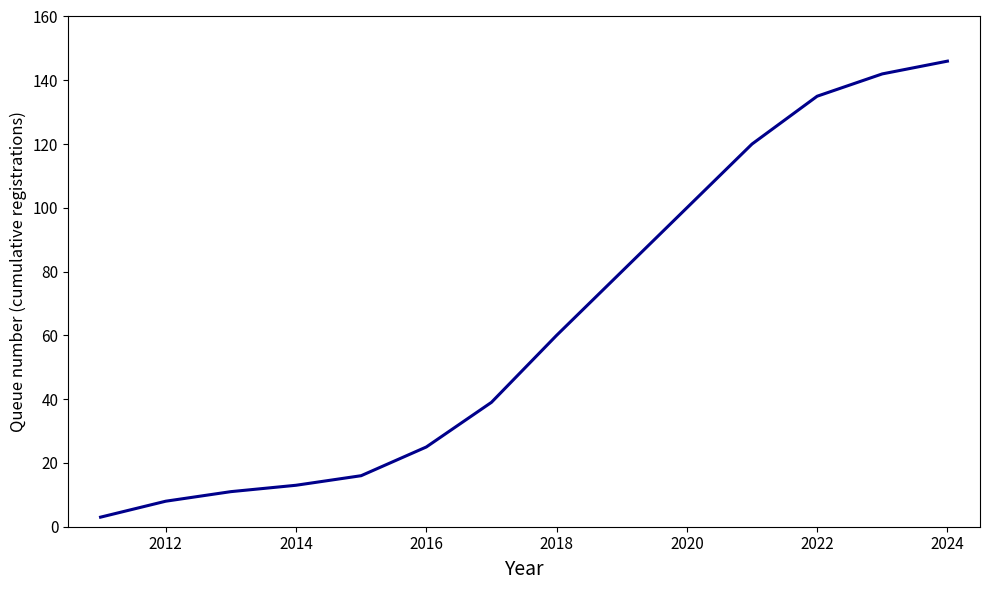

What is the maximum value shown in the chart?

146